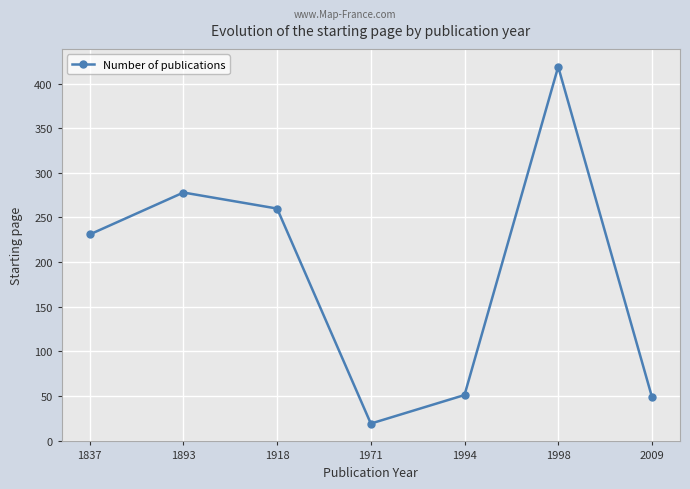

At which label is the value closest to 219?

1837